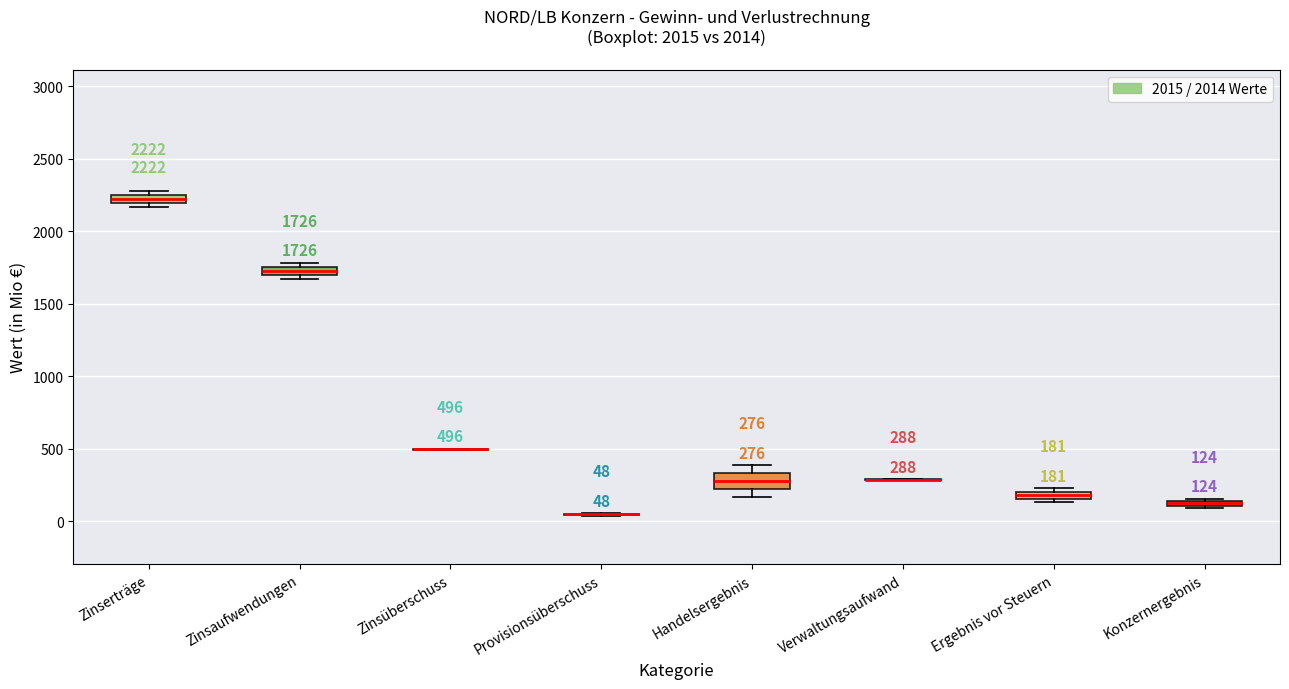

Which box is the tallest, from its lower edge to its upper edge?

Handelsergebnis